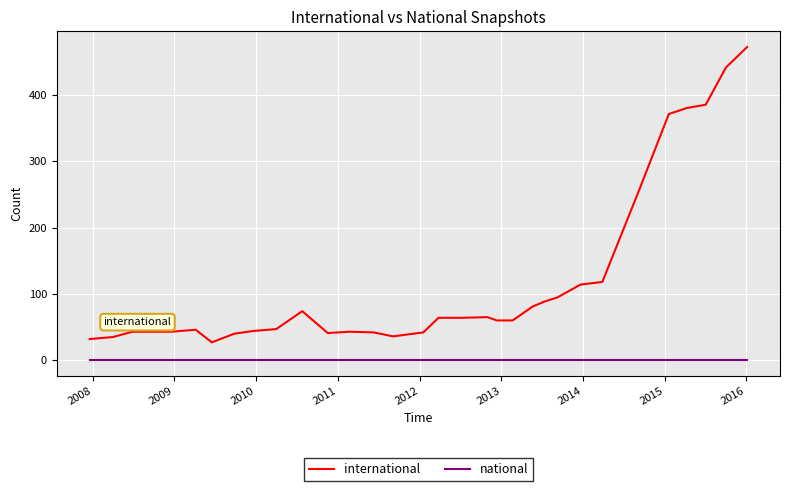

True or false: international and national cross at least once.

False